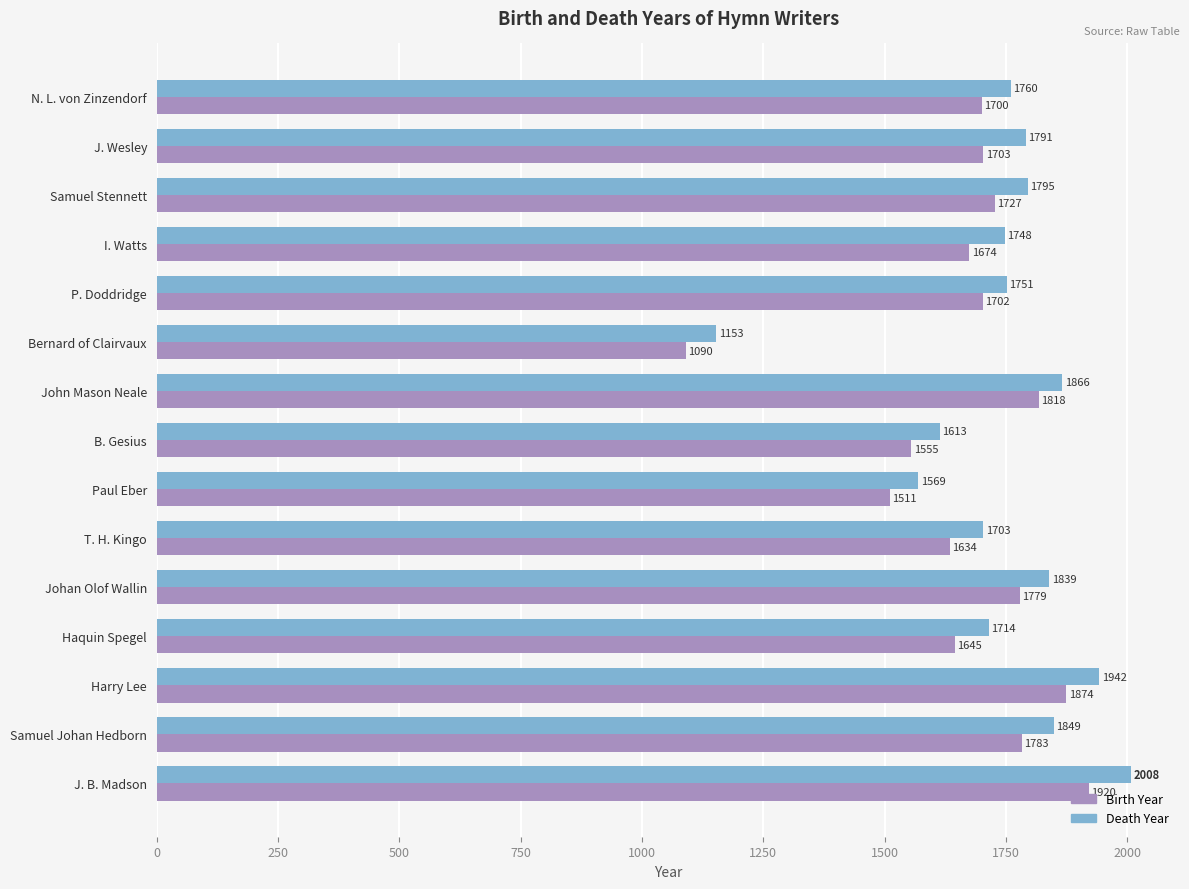

What is the minimum value shown in the chart?

1090